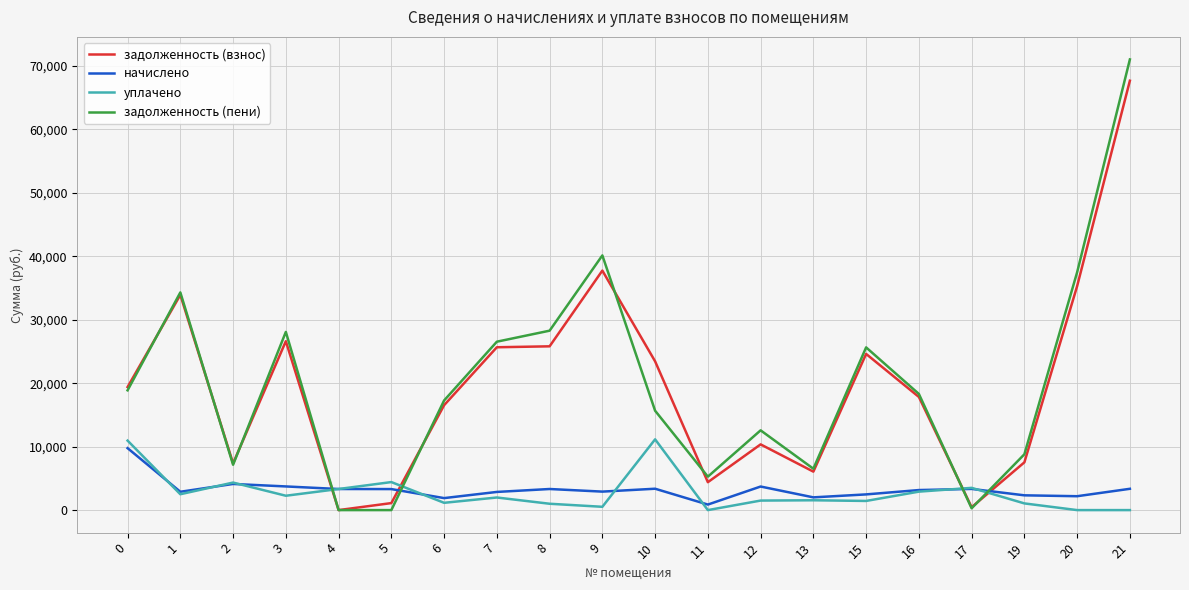

What is the spread (max minus min) of values at 15?

24191.0